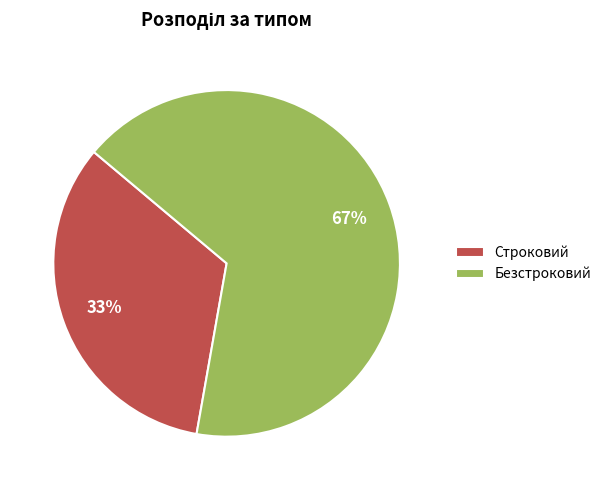

To the nearest percent, what is the average slice percentage?

50%